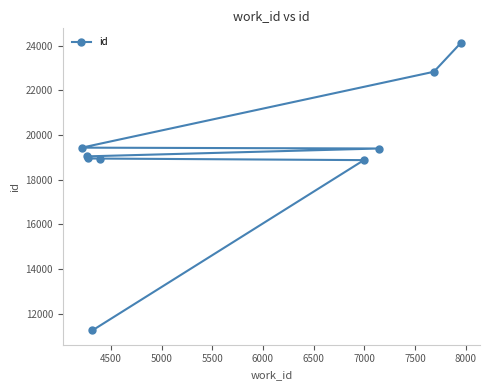

Does the chart display data point markers on the line(s)?

Yes